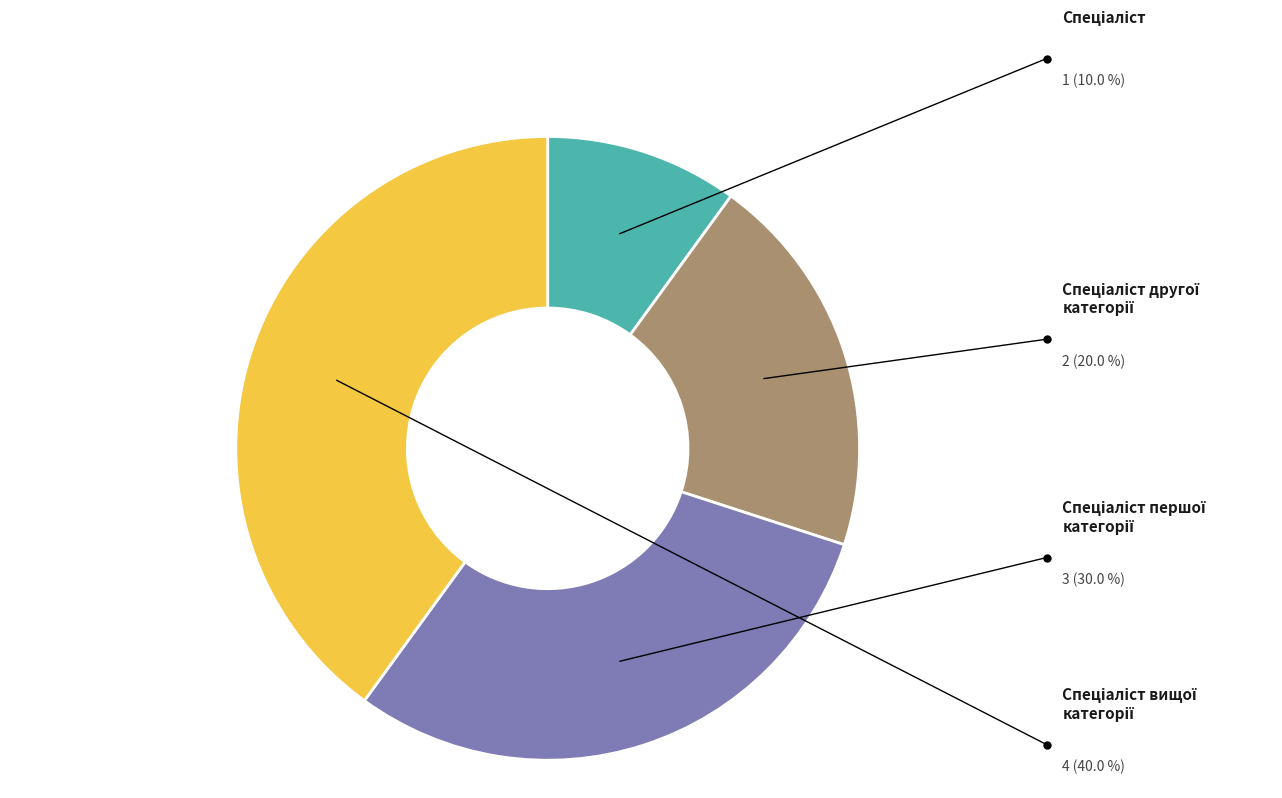

Does any single category account for the majority?

No